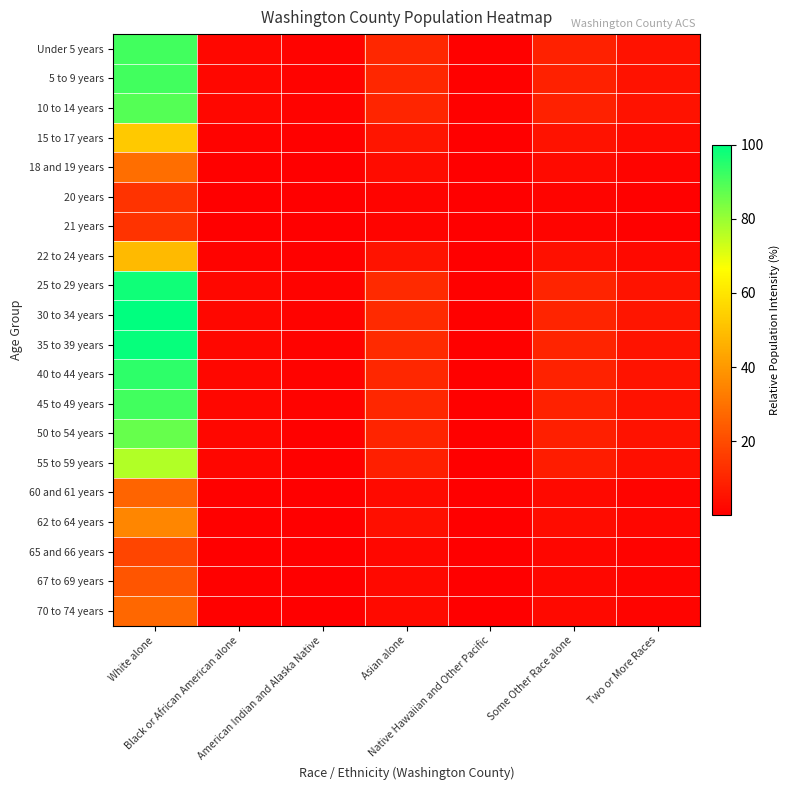

What is the total value across all series at Native Hawaiian and Other Pacific?

7.2